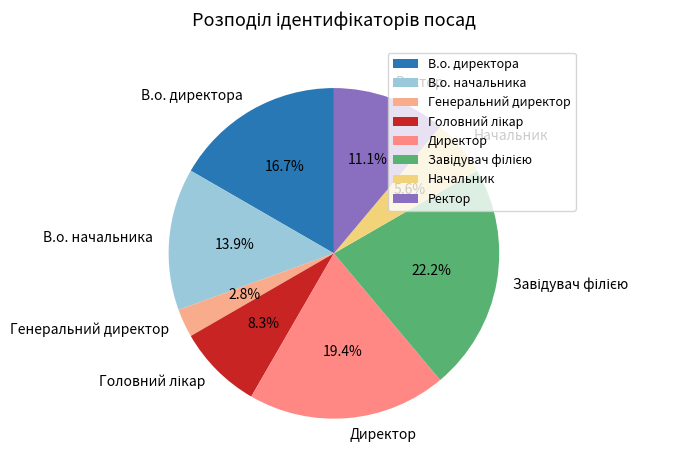

Which has a higher value, Генеральний директор or Директор?

Директор